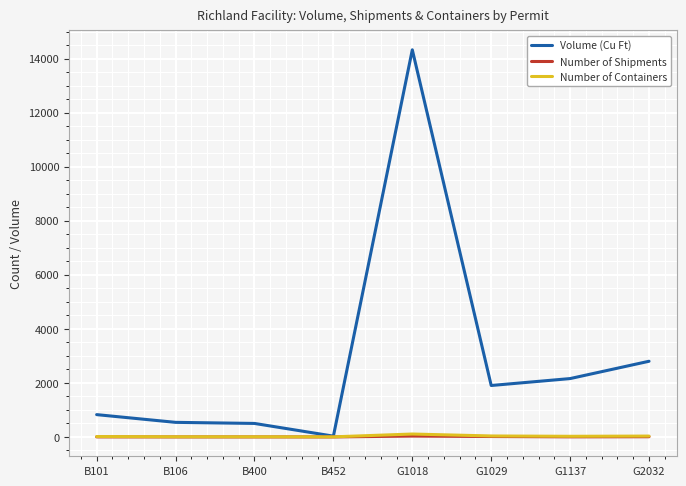

At which label is Volume (Cu Ft) closest to 7177?

G2032